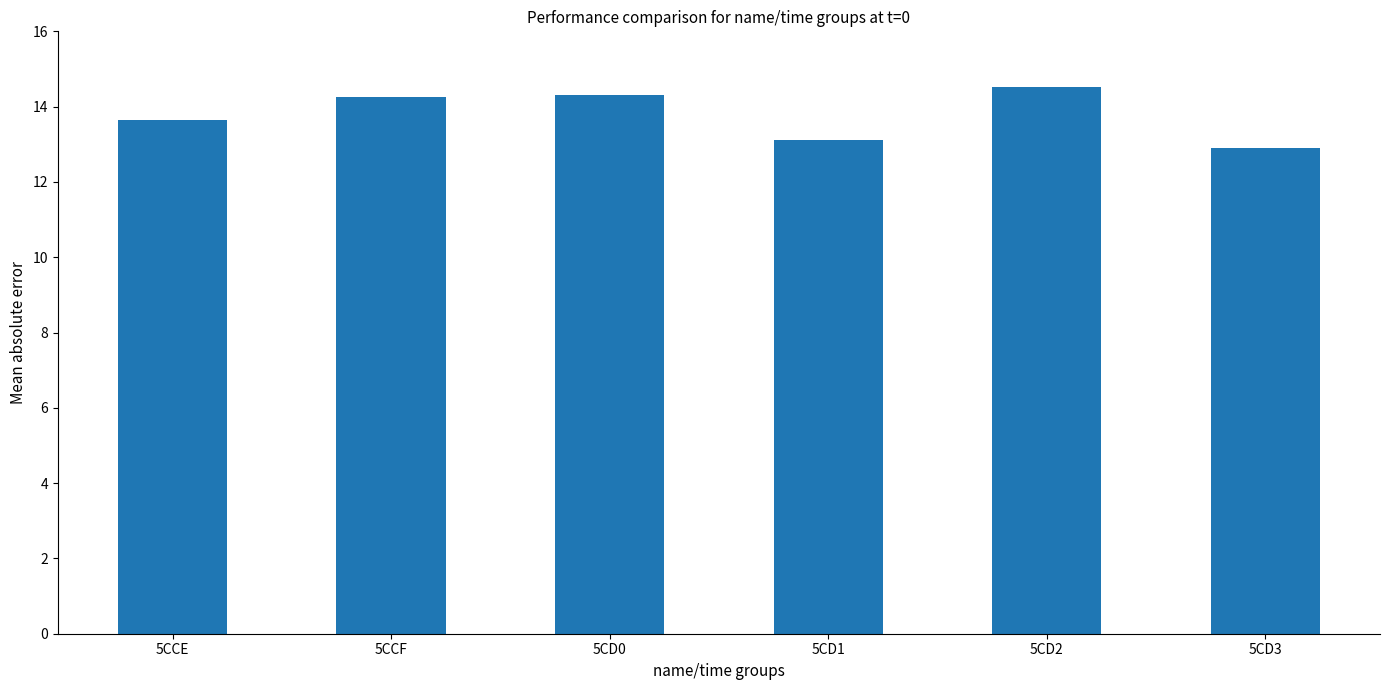

What is the label of the 6th bar from the right?

5CCE